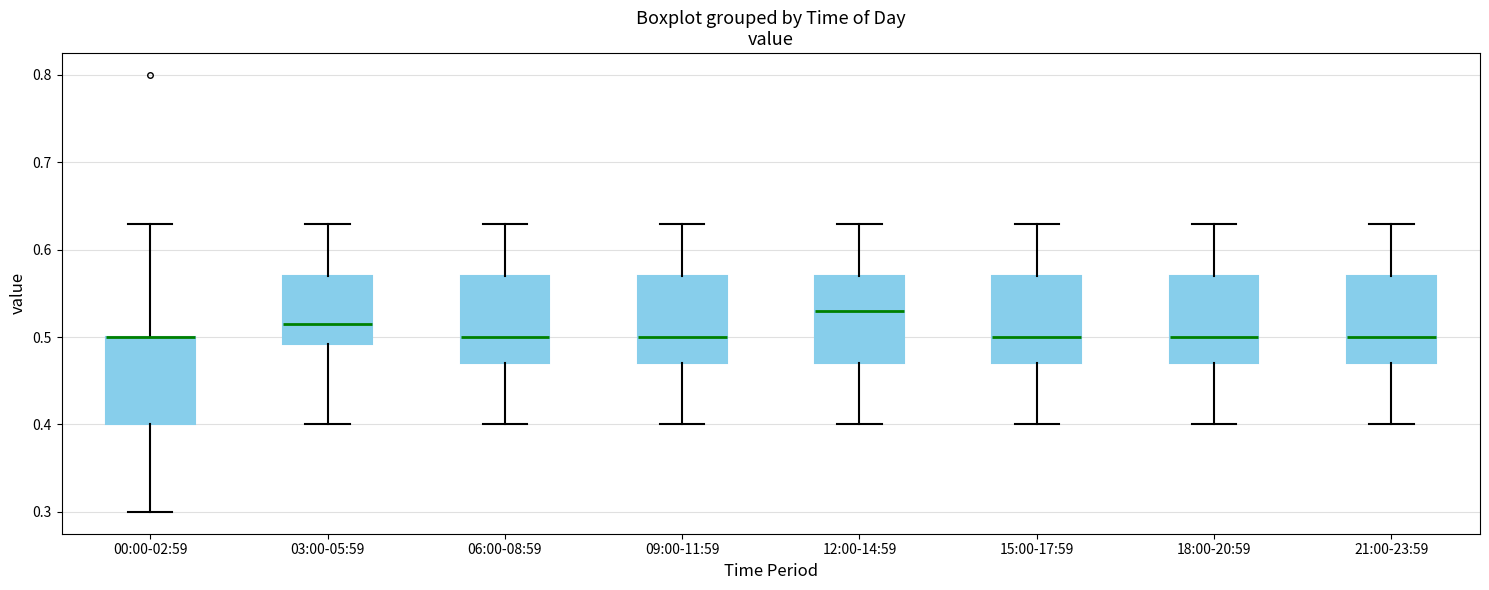

Reading left to right, transcribe this box plot: for each box, give where its median line is, the range the box spans, and where its two whiskers end, as read against the y-axis. The values are not printed on the chart, so give them approximately, as read against the axis.

00:00-02:59: median 0.50 (drawn on the box's upper edge), box 0.40 to 0.50, whiskers 0.30 to 0.63
03:00-05:59: median 0.52, box 0.49 to 0.57, whiskers 0.40 to 0.63
06:00-08:59: median 0.50, box 0.47 to 0.57, whiskers 0.40 to 0.63
09:00-11:59: median 0.50, box 0.47 to 0.57, whiskers 0.40 to 0.63
12:00-14:59: median 0.53, box 0.47 to 0.57, whiskers 0.40 to 0.63
15:00-17:59: median 0.50, box 0.47 to 0.57, whiskers 0.40 to 0.63
18:00-20:59: median 0.50, box 0.47 to 0.57, whiskers 0.40 to 0.63
21:00-23:59: median 0.50, box 0.47 to 0.57, whiskers 0.40 to 0.63